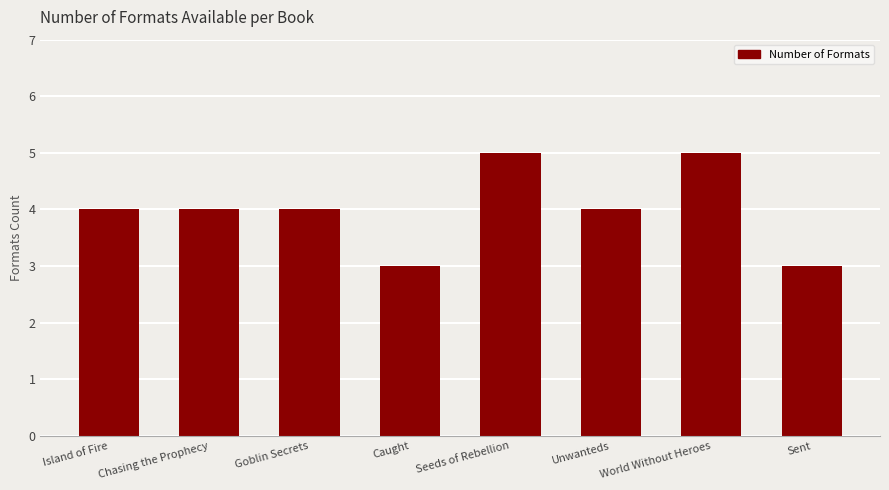

What position from the right is Caught?

5